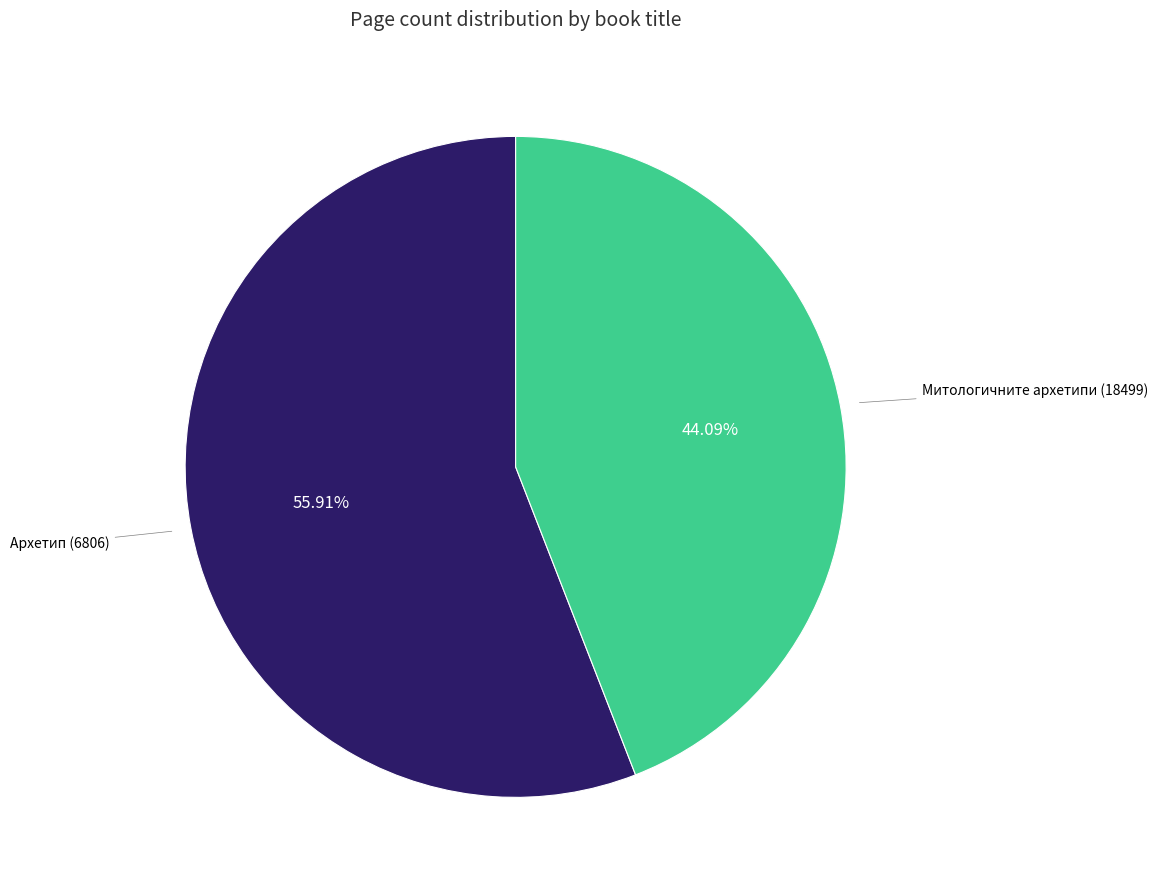

Is there a majority slice in this chart?

Yes